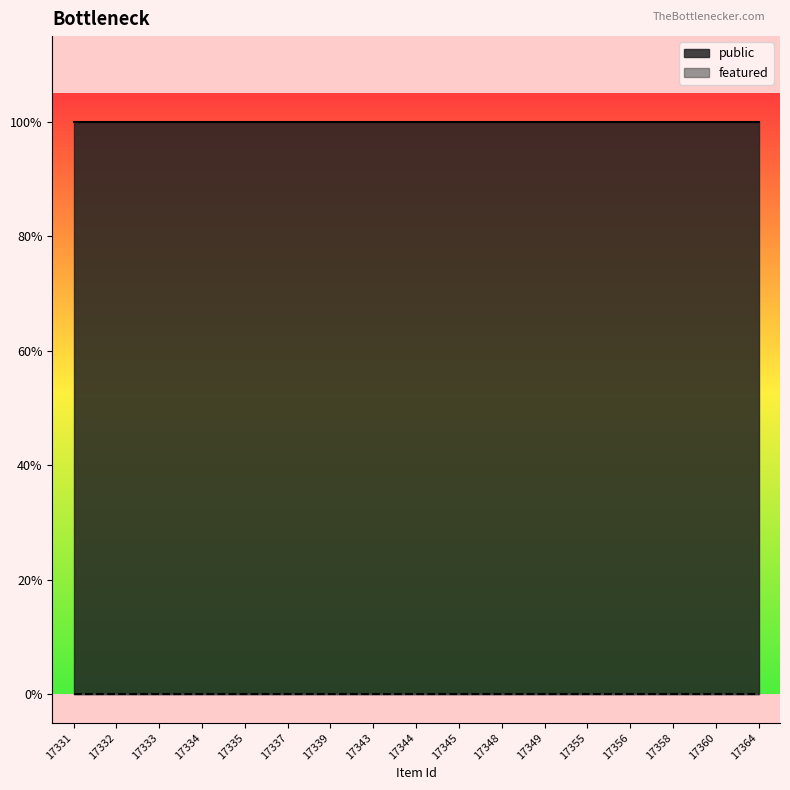

Between 17331 and 17334, which series saw the biggest shift?

public